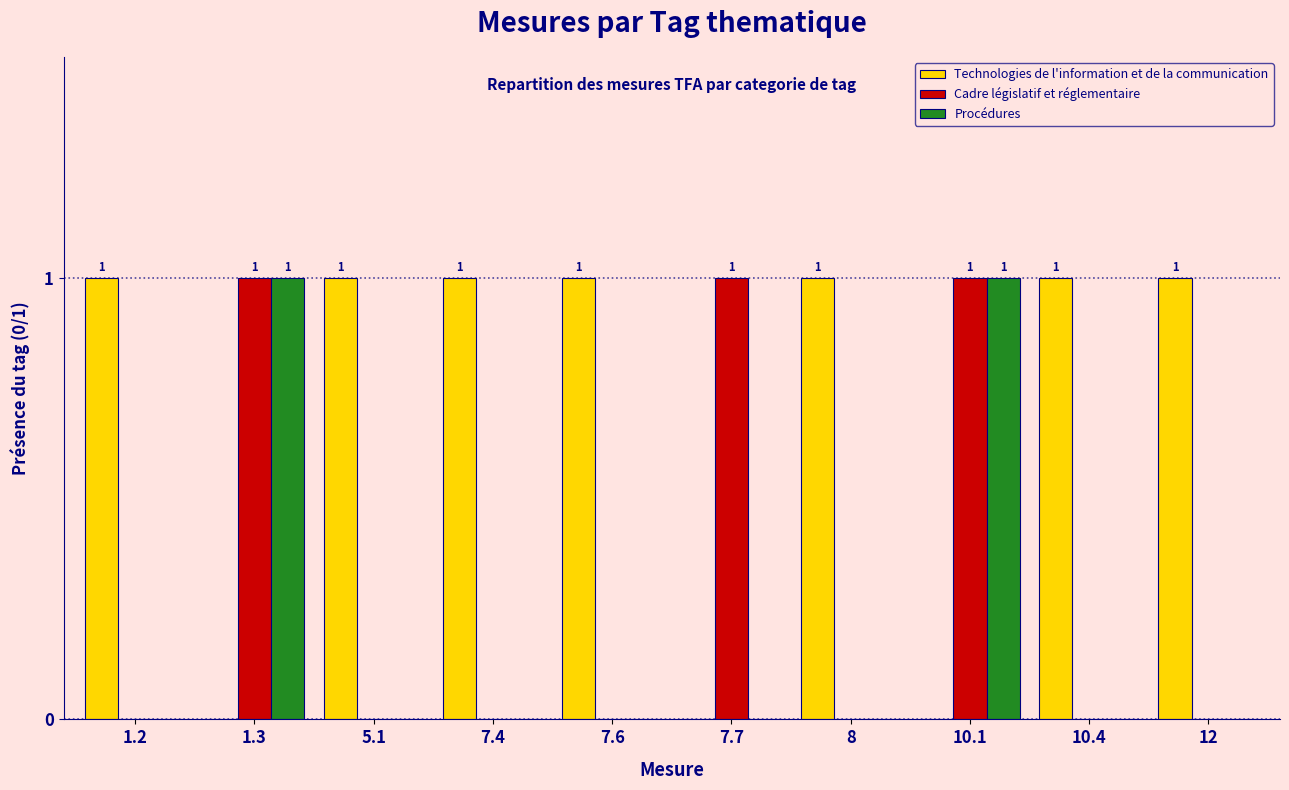

Reading left to right, extract all data points from this chart.

Technologies de l'information et de la communication: 1.2=1	1.3=0	5.1=1	7.4=1	7.6=1	7.7=0	8=1	10.1=0	10.4=1	12=1
Cadre législatif et réglementaire: 1.2=0	1.3=1	5.1=0	7.4=0	7.6=0	7.7=1	8=0	10.1=1	10.4=0	12=0
Procédures: 1.2=0	1.3=1	5.1=0	7.4=0	7.6=0	7.7=0	8=0	10.1=1	10.4=0	12=0